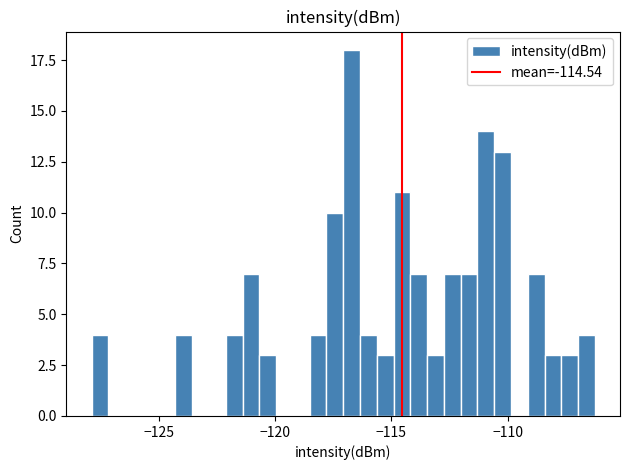

Around what value on the x-axis is the tallest bar? Give the approximate position of its centre, as read against the axis.

-116.5